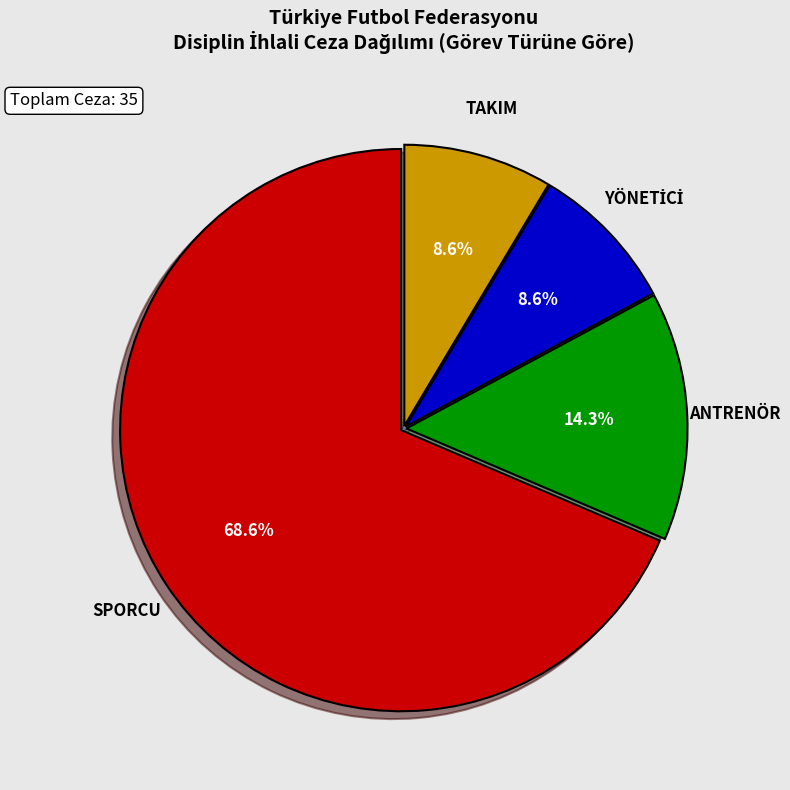

Does any single category account for the majority?

Yes